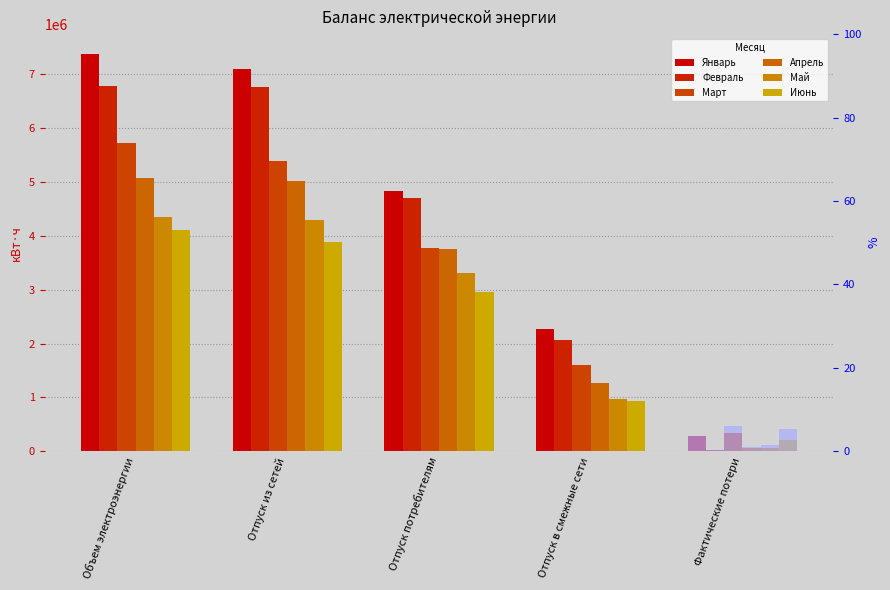

True or false: Июнь has a value of 1431408 at Отпуск потребителям.

False